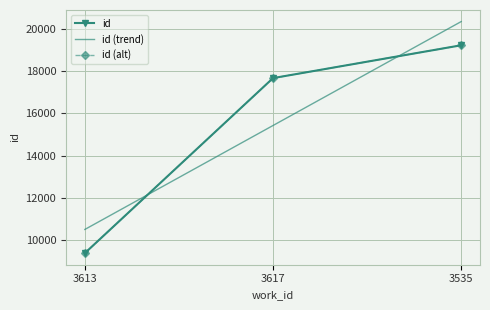

Count the values in the range 9384 to 19221.

3